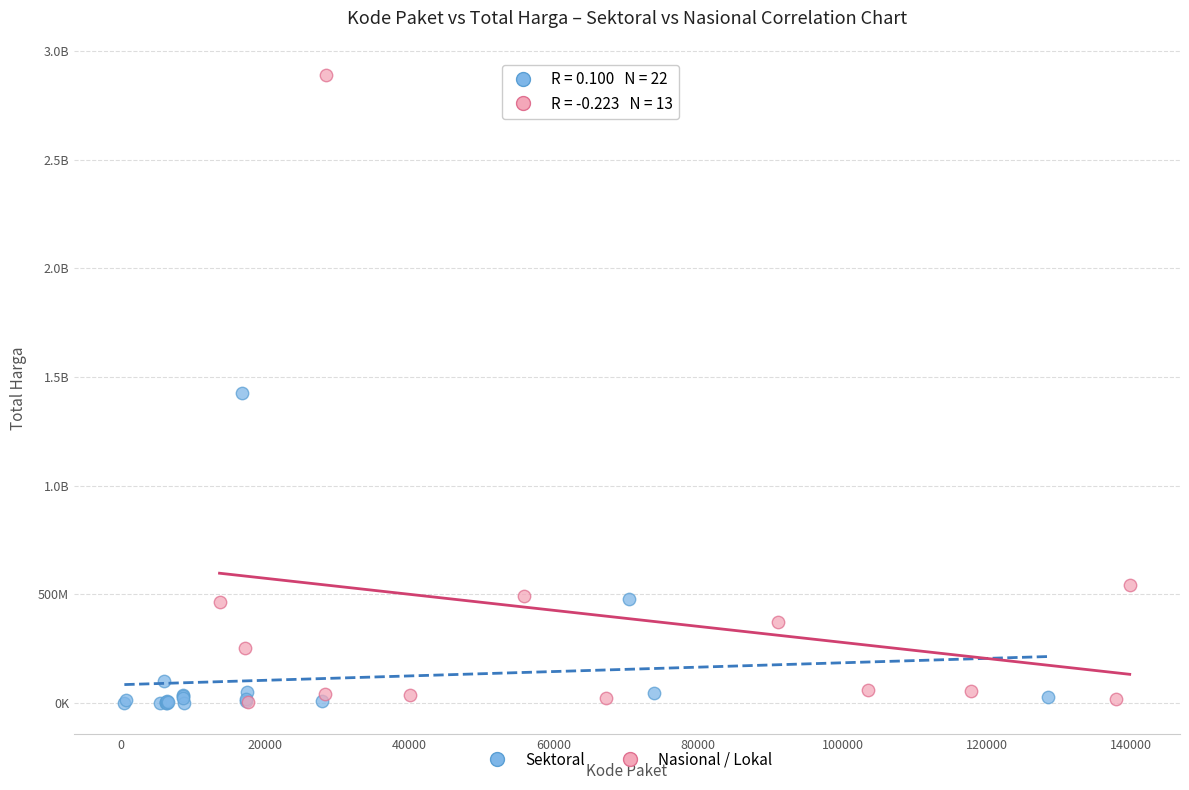

What are all the series names shown in the legend?

Sektoral, Nasional / Lokal